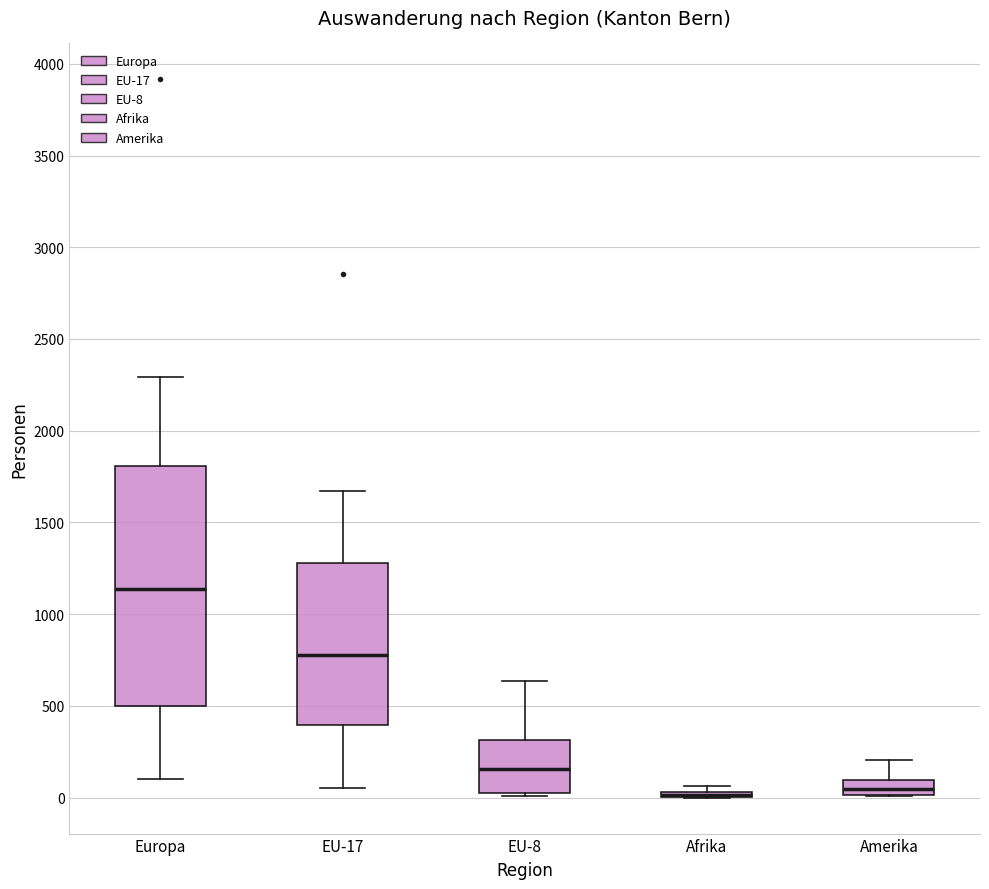

Comparing the boxes themselves (not the whiskers), which one is the tallest?

Europa